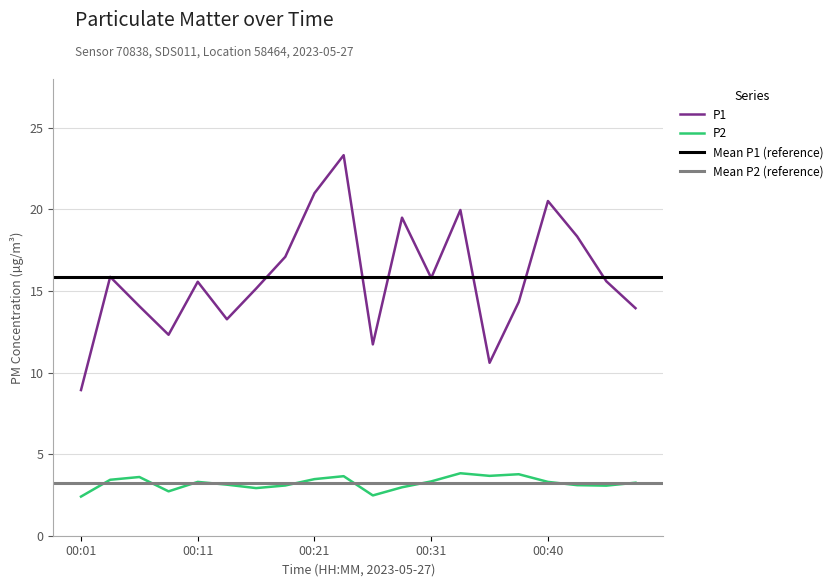

How many data points does each series have?

20